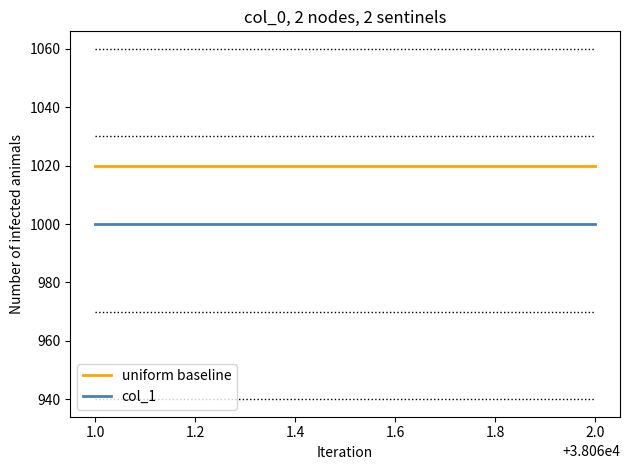

Reading right to left, list all the values displayed in this chart.

uniform baseline: 1020	1020
col_1: 1000	1000